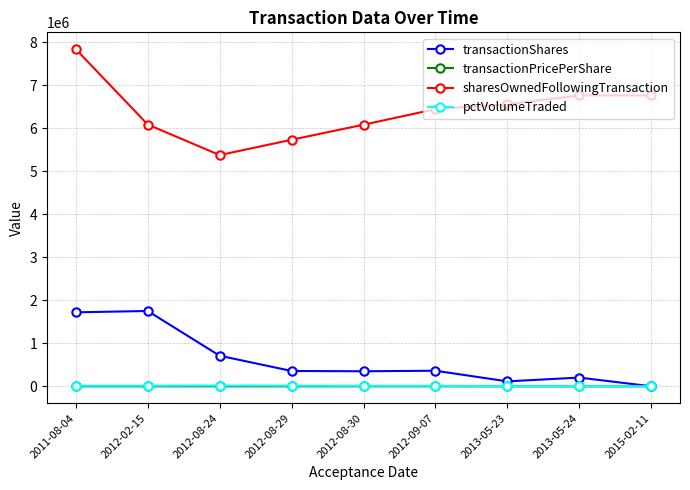

True or false: pctVolumeTraded and sharesOwnedFollowingTransaction cross at least once.

False